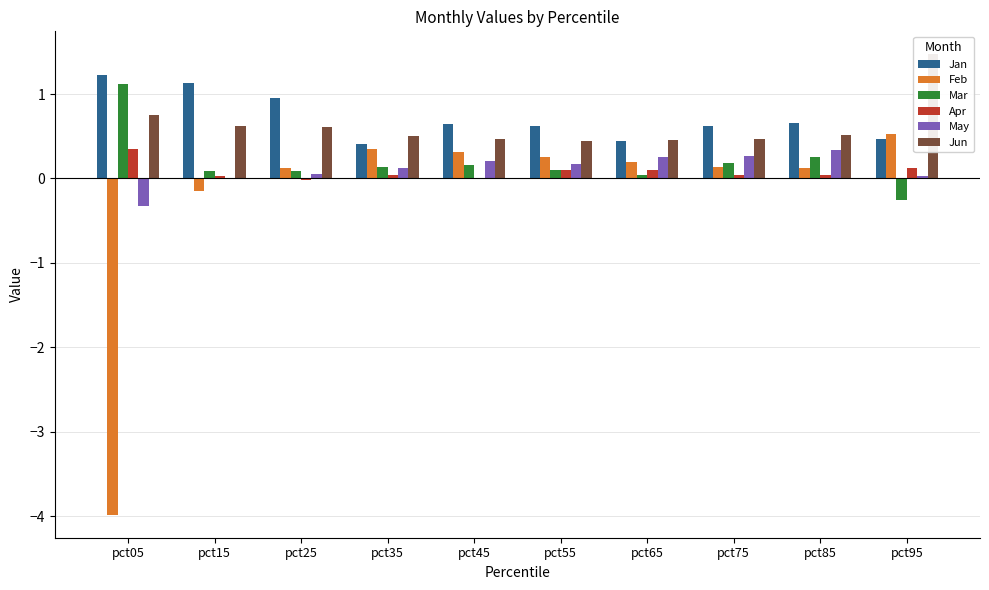

Which has a higher value, pct45 or pct15?

pct15